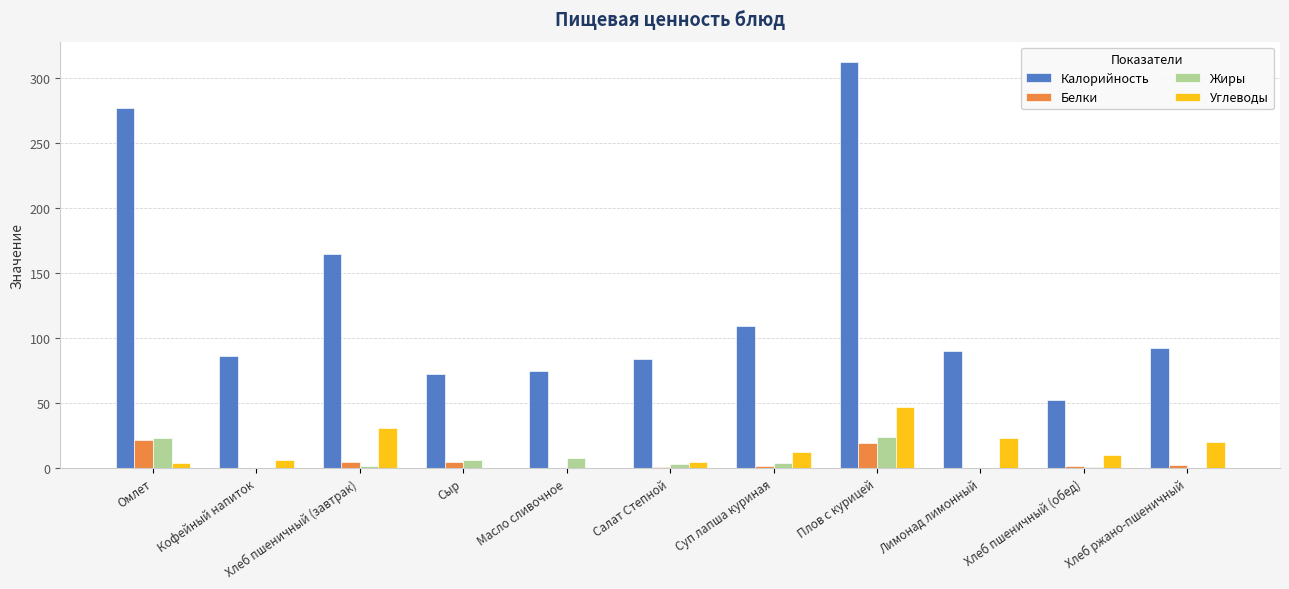

The Белки series shows 22.0 at Омлет. True or false?

True